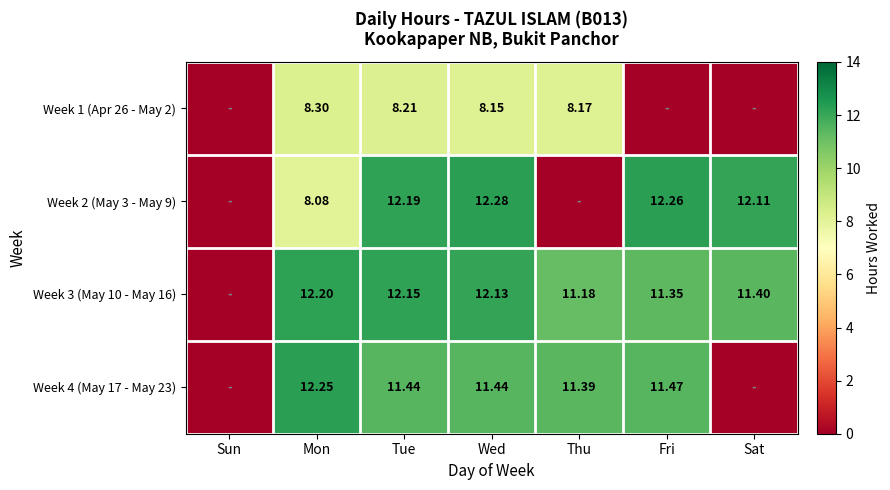

Is the value of Week 1 (Apr 26 - May 2) at Wed greater than the value of Week 2 (May 3 - May 9) at Tue?

No